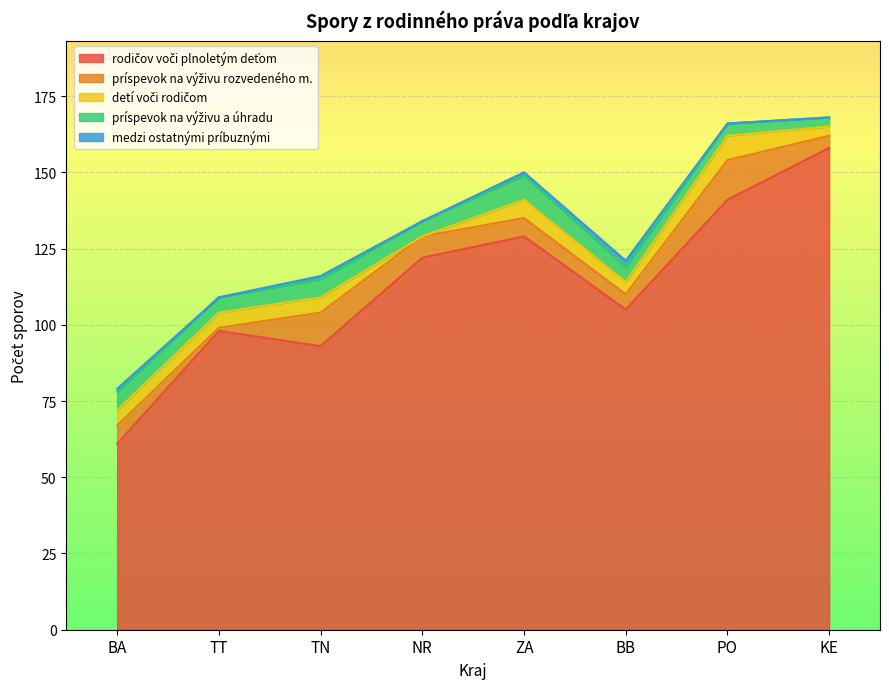

Which category has the lowest value in the rodičov voči plnoletým deťom series?

BA